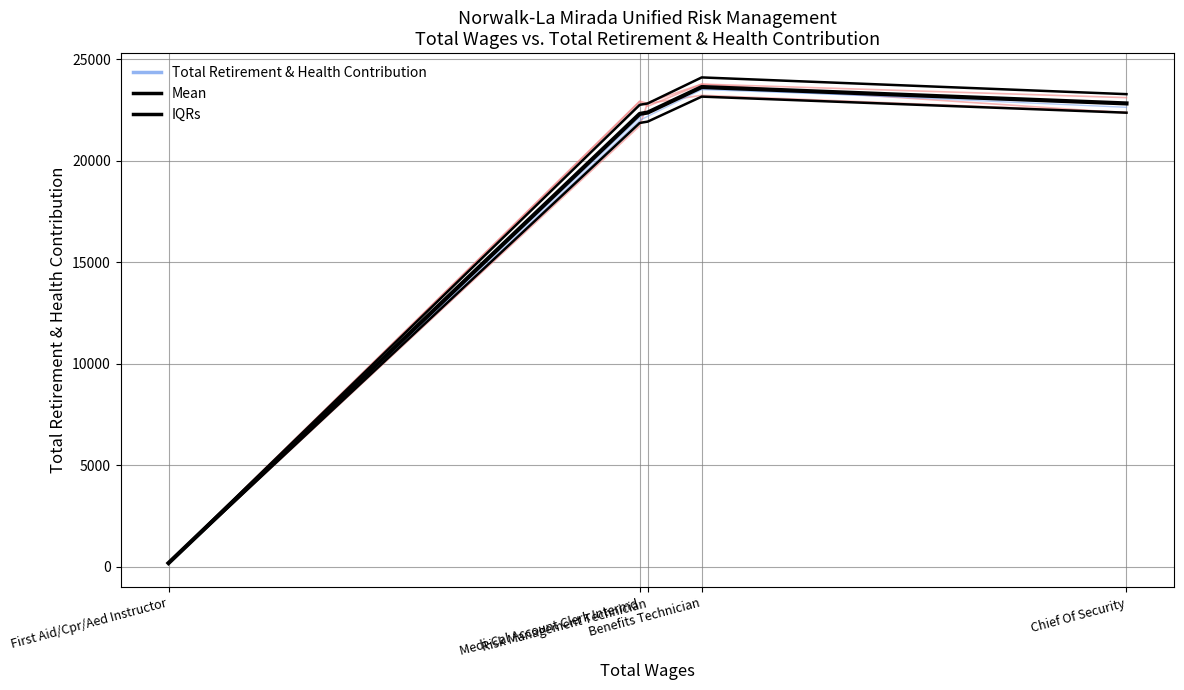

True or false: Mean and IQRs cross at least once.

False